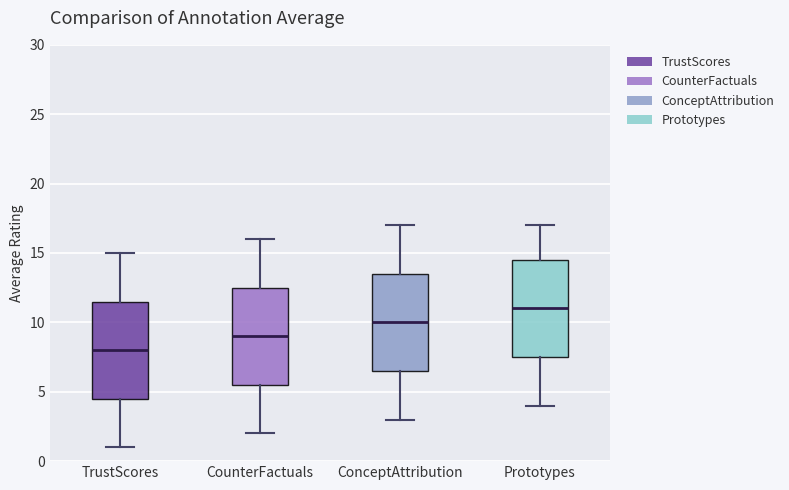

Reading left to right, read every box against the y-axis: the position of its median line, the range the box covers, and the ends of its whiskers. The values are not printed on the chart, so give them approximately, as read against the axis.

TrustScores: median 8.0, box 4.5 to 11.5, whiskers 1.0 to 15.0
CounterFactuals: median 9.0, box 5.5 to 12.5, whiskers 2.0 to 16.0
ConceptAttribution: median 10.0, box 6.5 to 13.5, whiskers 3.0 to 17.0
Prototypes: median 11.0, box 7.5 to 14.5, whiskers 4.0 to 17.0